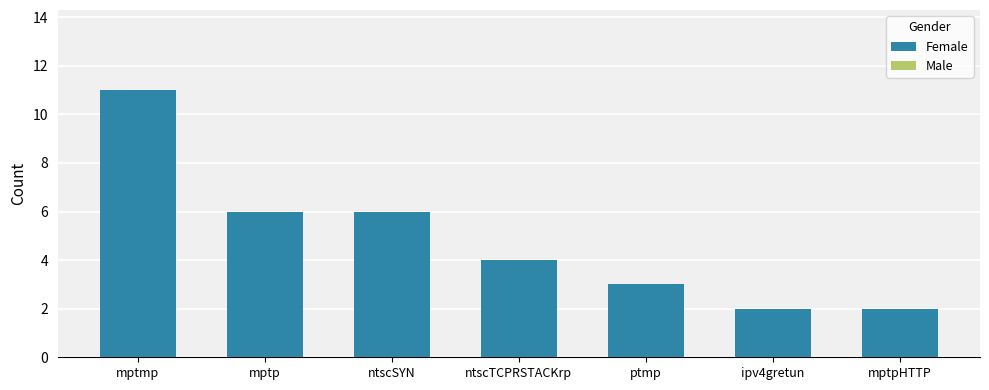

How many bars are there in each group?

2